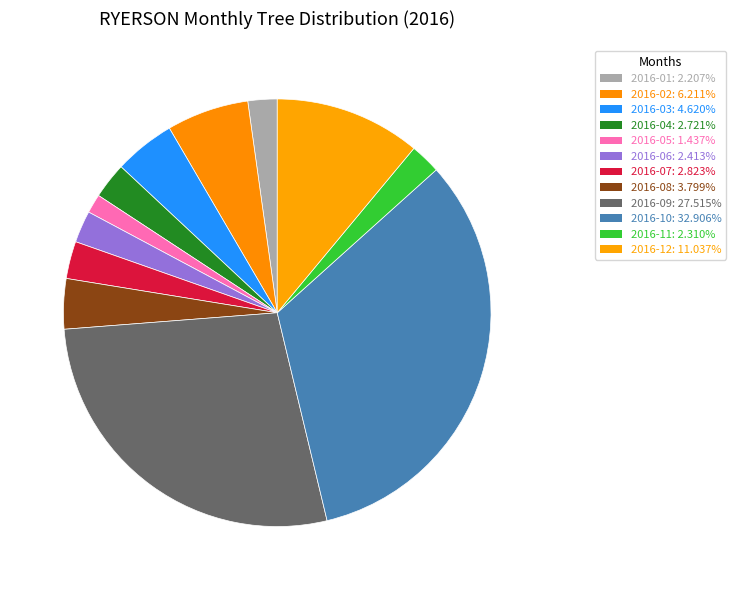

Which category has the biggest portion of the pie?

2016-10